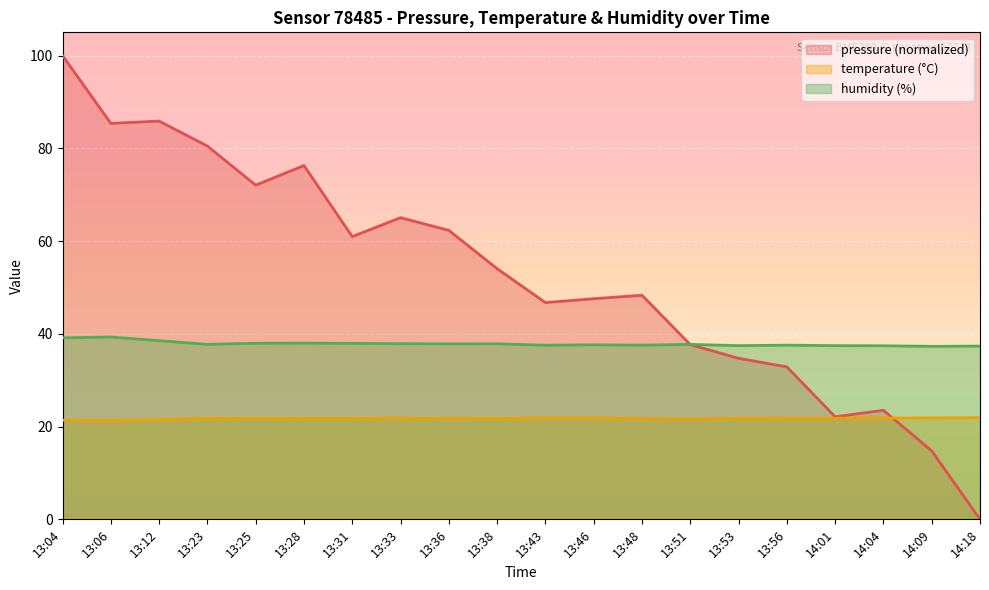

Between which two adjacent categories do humidity and pressure first intersect?

13:48 and 13:51